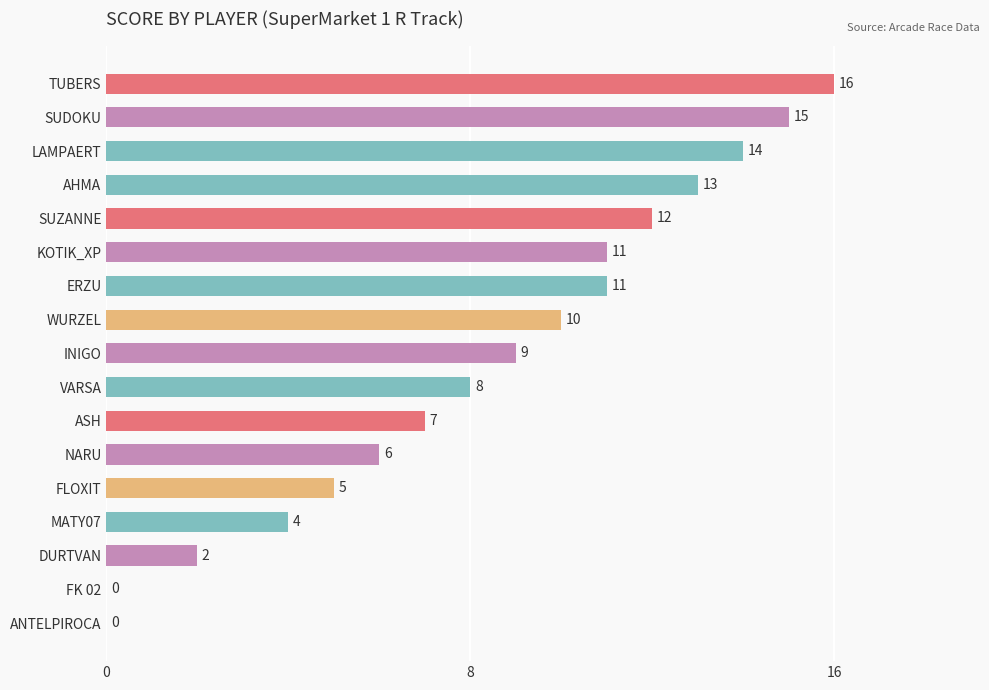

What is the sum of all values?

143